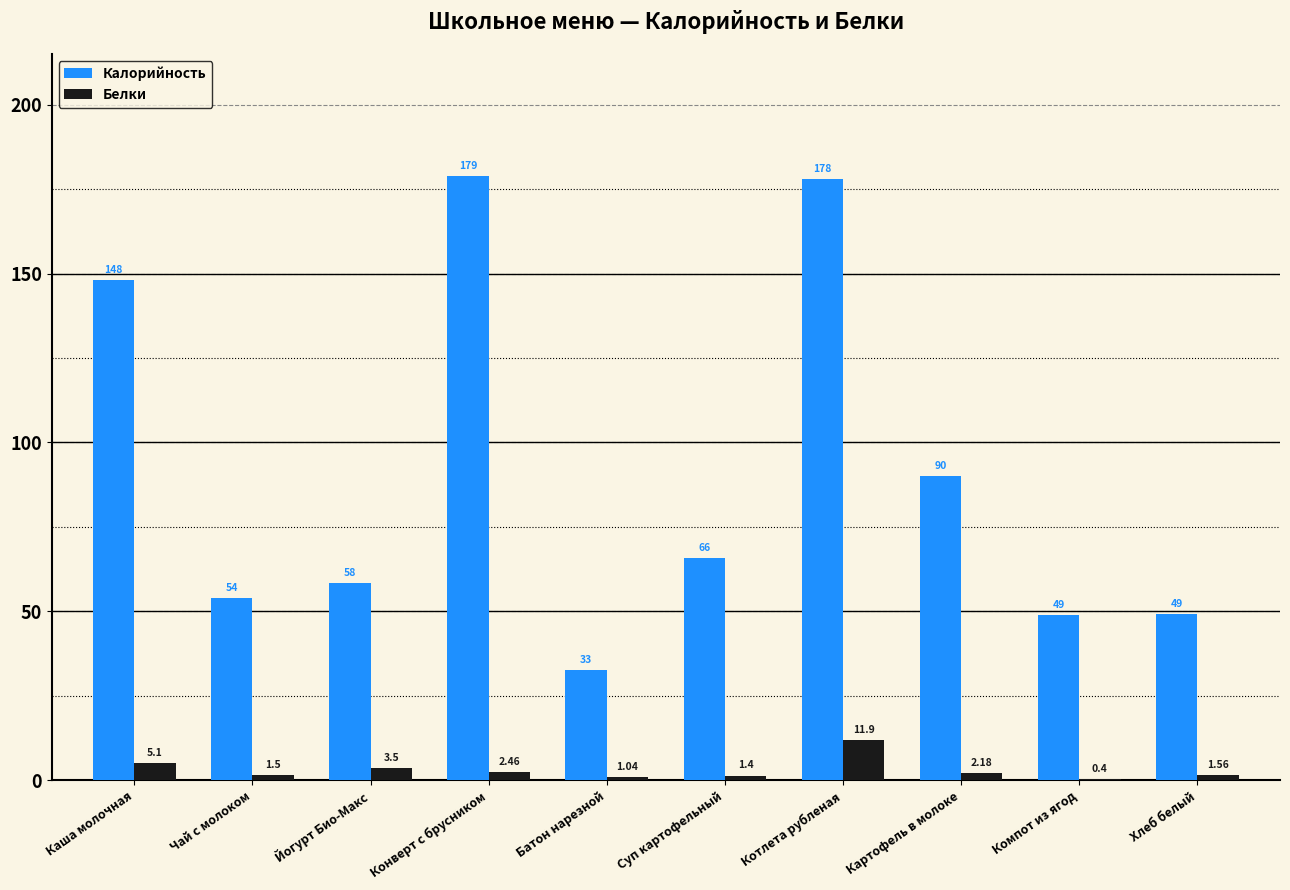

At which category does the chart reach its peak across all series?

Конверт с брусником